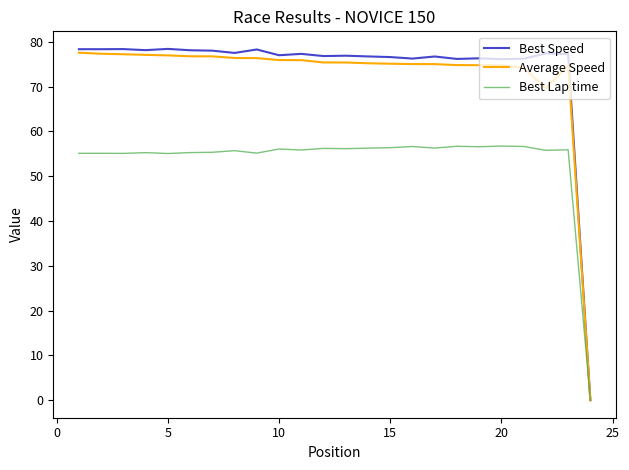

Which series has the widest spread of values?

Best Speed